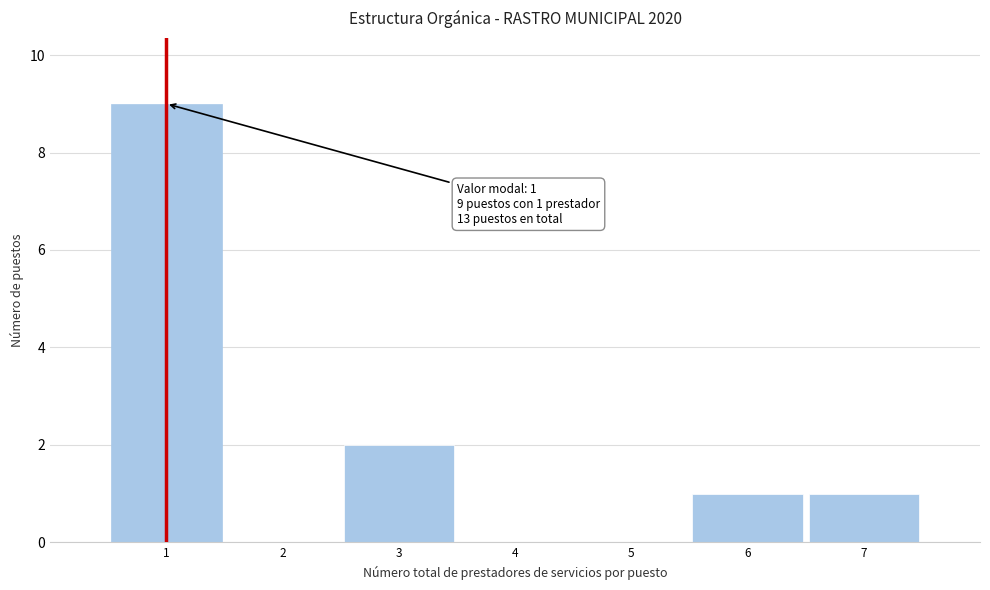

Which range on the x-axis has the tallest bar?

0.5 to 1.5